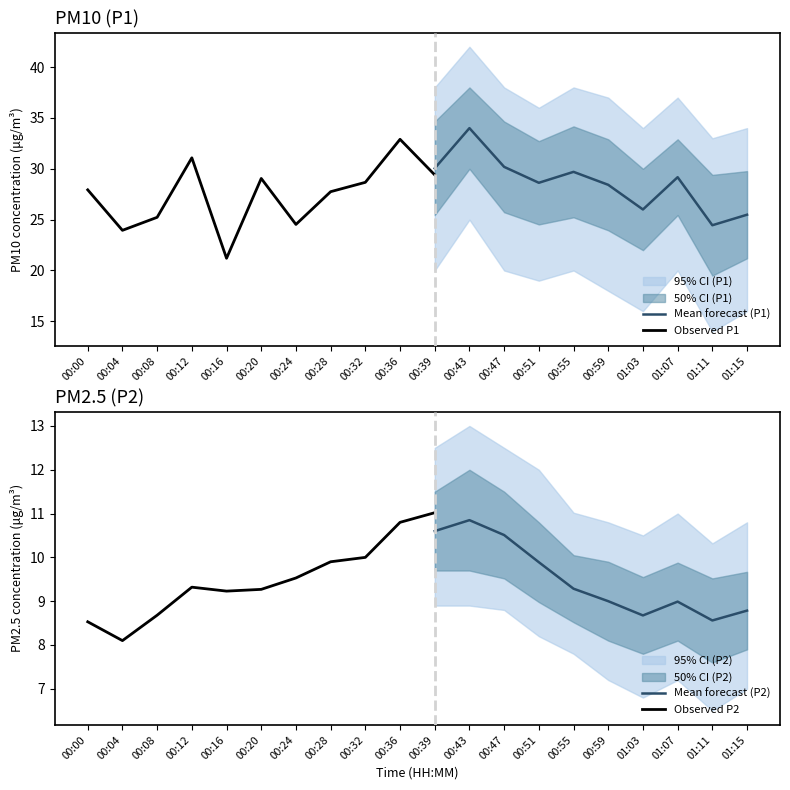

At which label is P2 closest to 9?

01:07